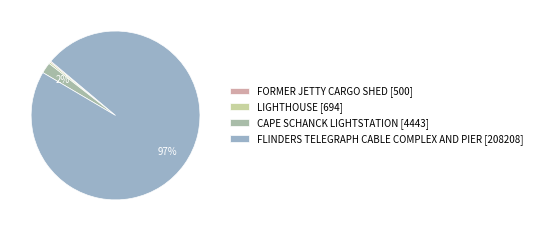

Which category has the smallest portion of the pie?

FORMER JETTY CARGO SHED